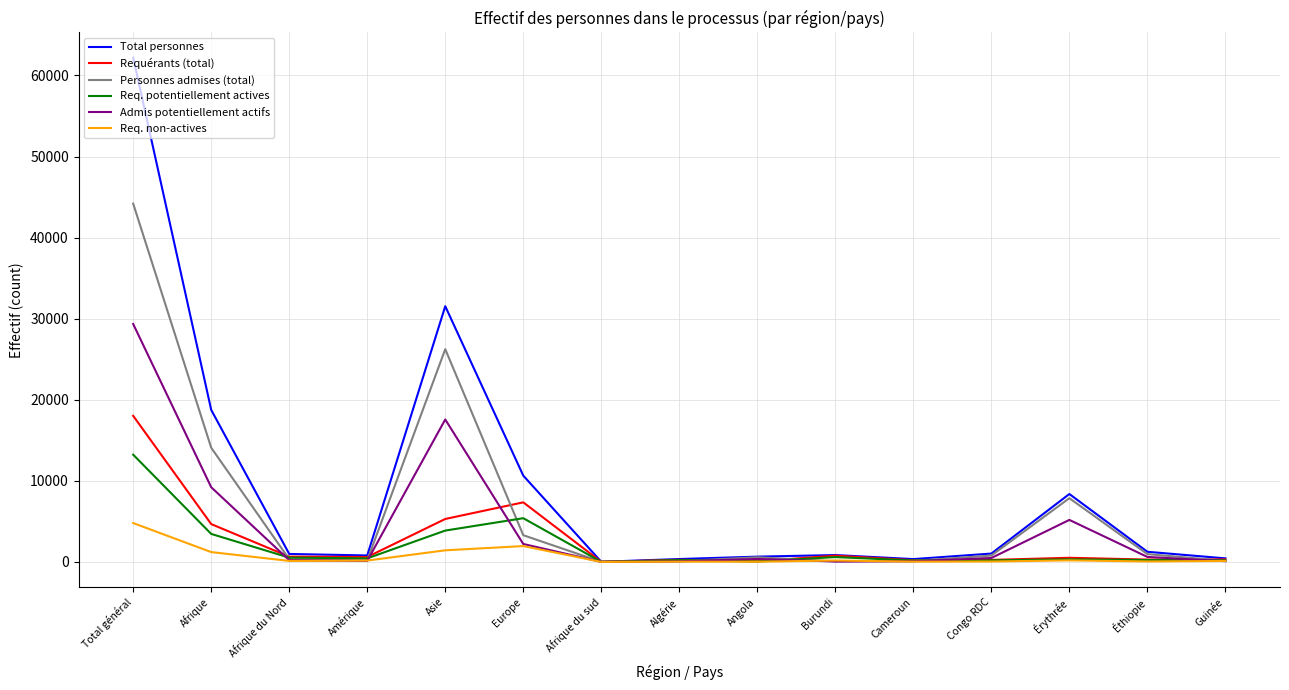

At which category is the sum across all series the highest?

Total général